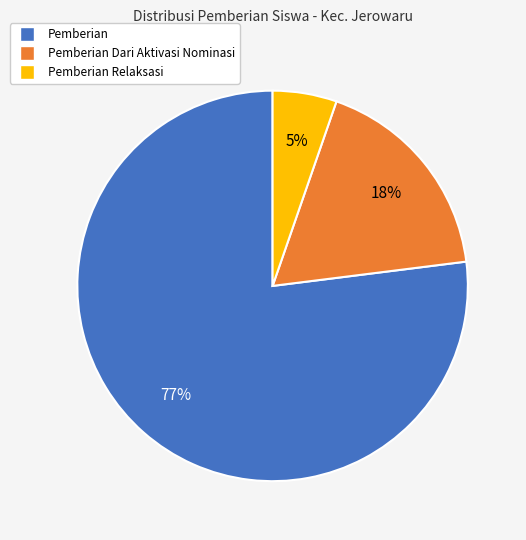

To the nearest percent, what is the difference between the largest and smallest slice percentages?

72%